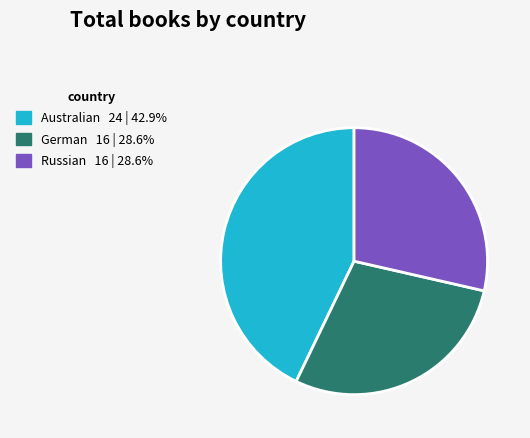

Between Australian and German, which is larger?

Australian